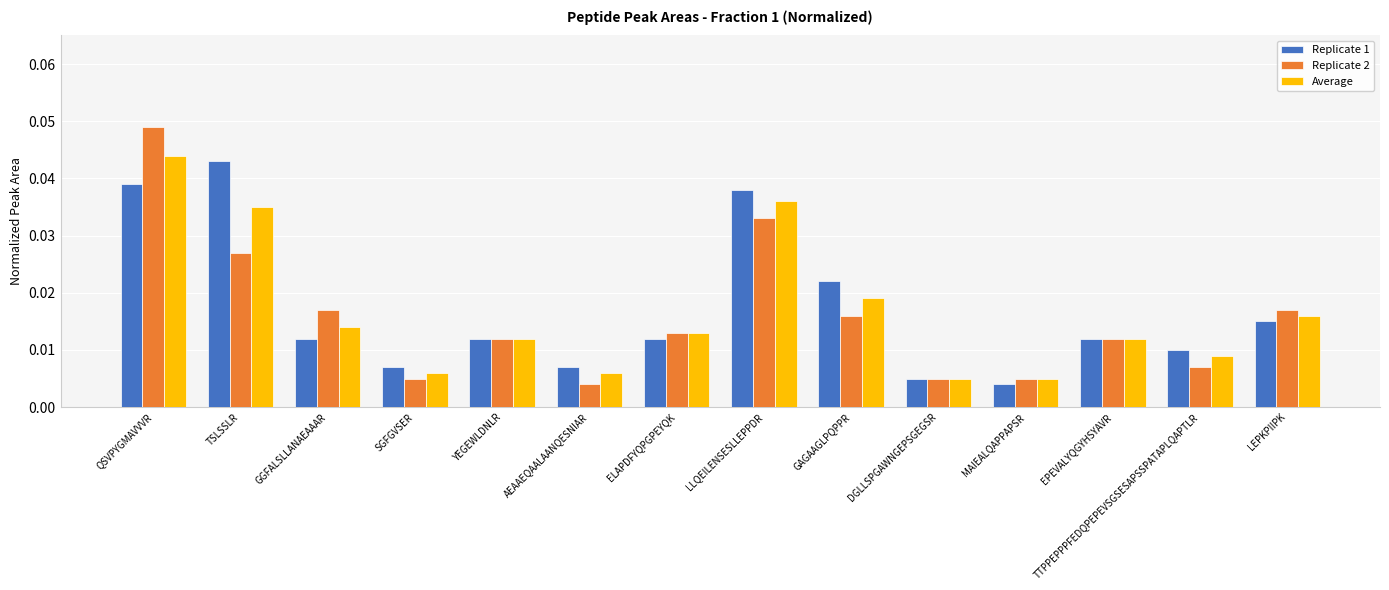

At how many categories does at least one series exceed 0?

14